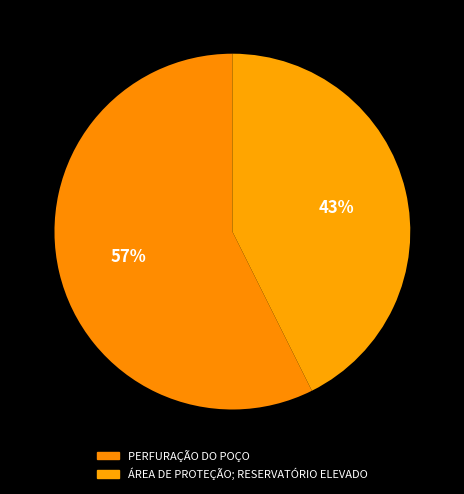

Which category has the biggest portion of the pie?

PERFURAÇÃO DO POÇO